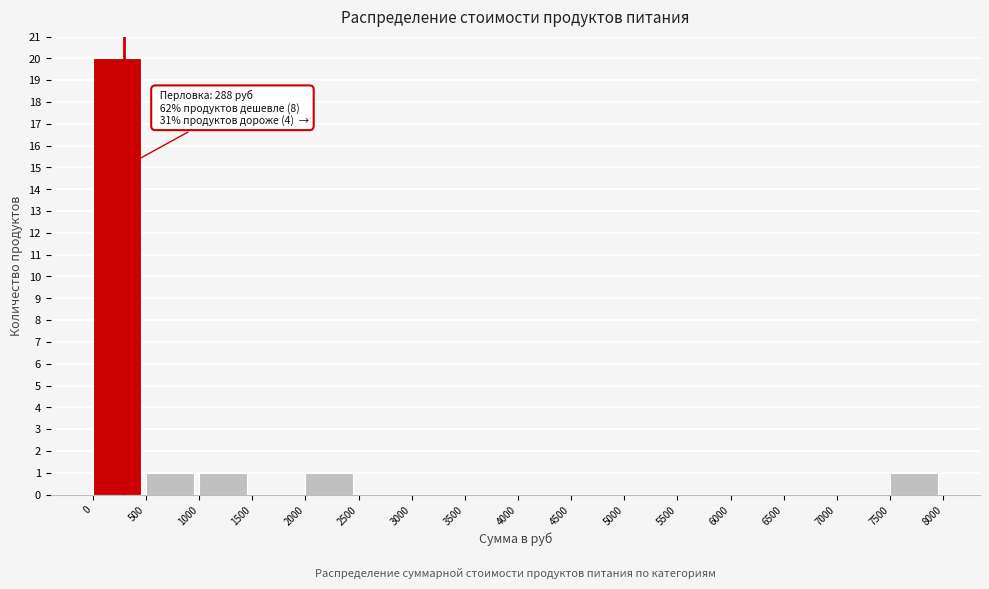

Which range on the x-axis has the tallest bar?

0 to 500